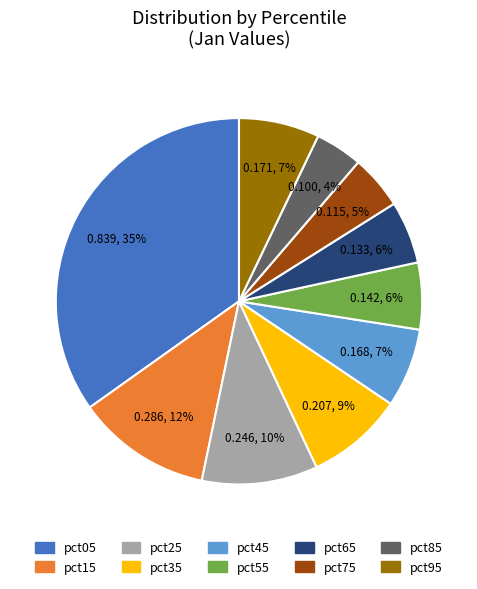

True or false: pct75 accounts for 5% of the total.

True